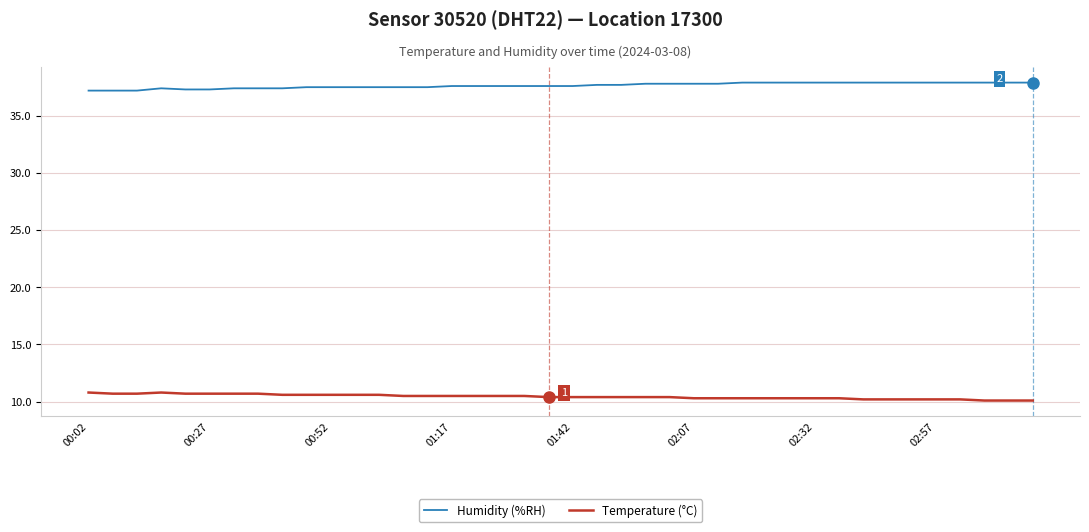

What is the maximum value shown in the chart?

37.9